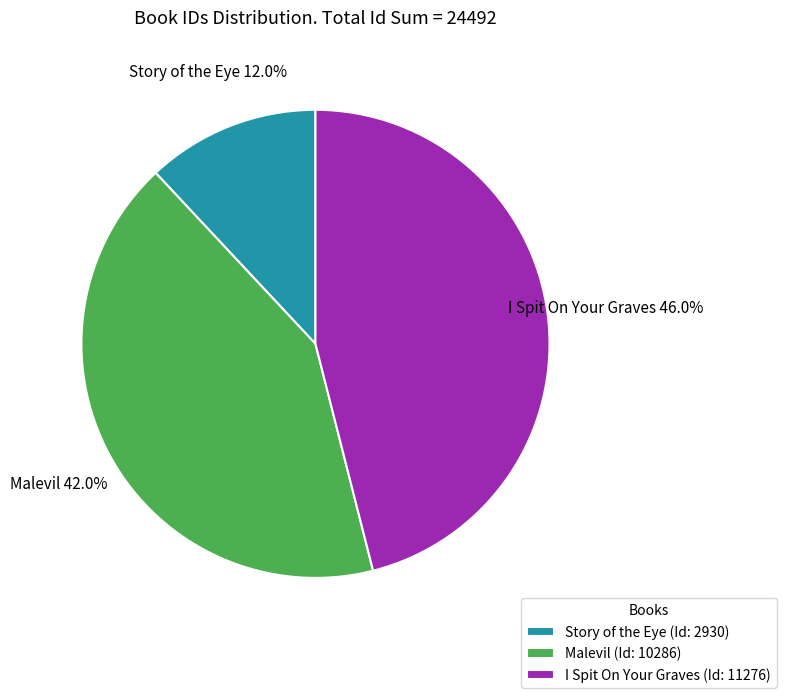

Is it true that Story of the Eye is 20% of the pie?

False